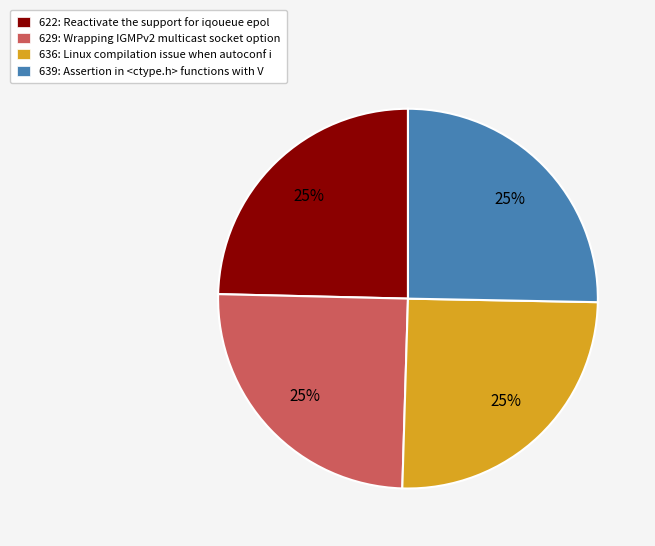

To the nearest percent, what percentage of the pie is 622?

25%